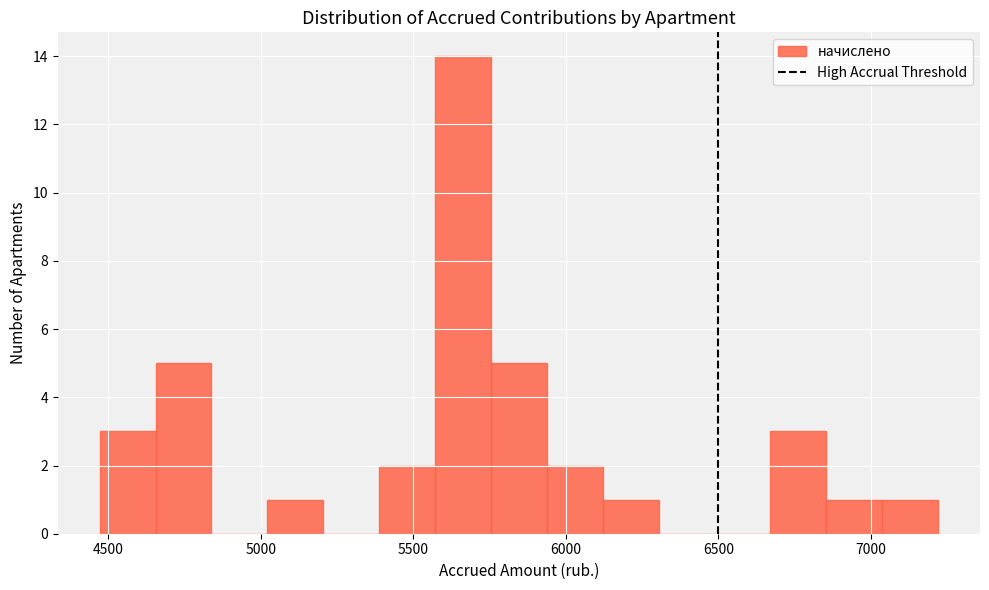

Around what value on the x-axis is the tallest bar? Give the approximate position of its centre, as read against the axis.

5650